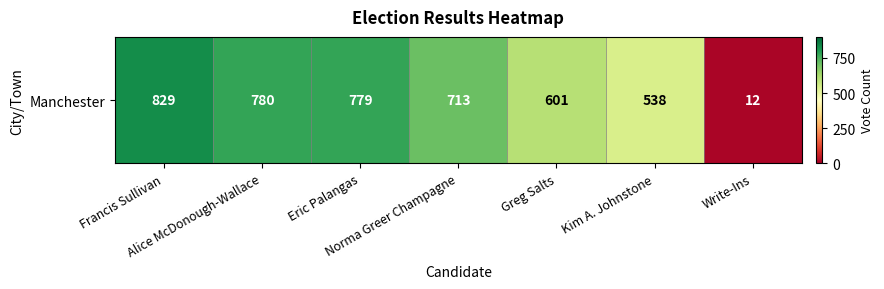

Reading left to right, extract all data points from this chart.

Francis Sullivan=829	Alice McDonough-Wallace=780	Eric Palangas=779	Norma Greer Champagne=713	Greg Salts=601	Kim A. Johnstone=538	Write-Ins=12